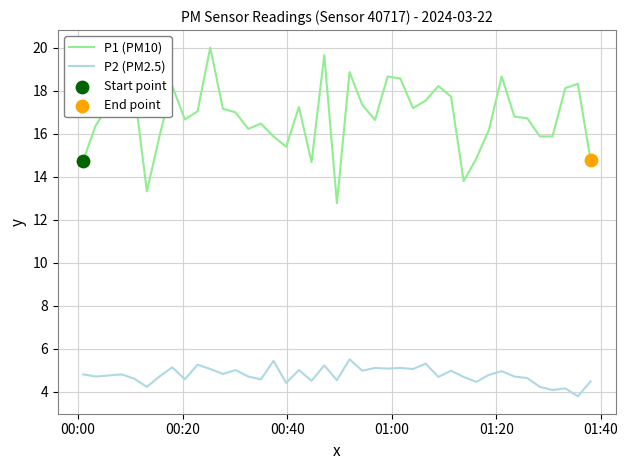

Which series has the largest total across all categories?

P1 (PM10)